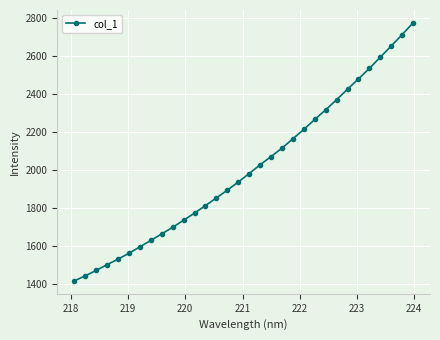

True or false: there are more than 2 points higher than both neighbors.

False